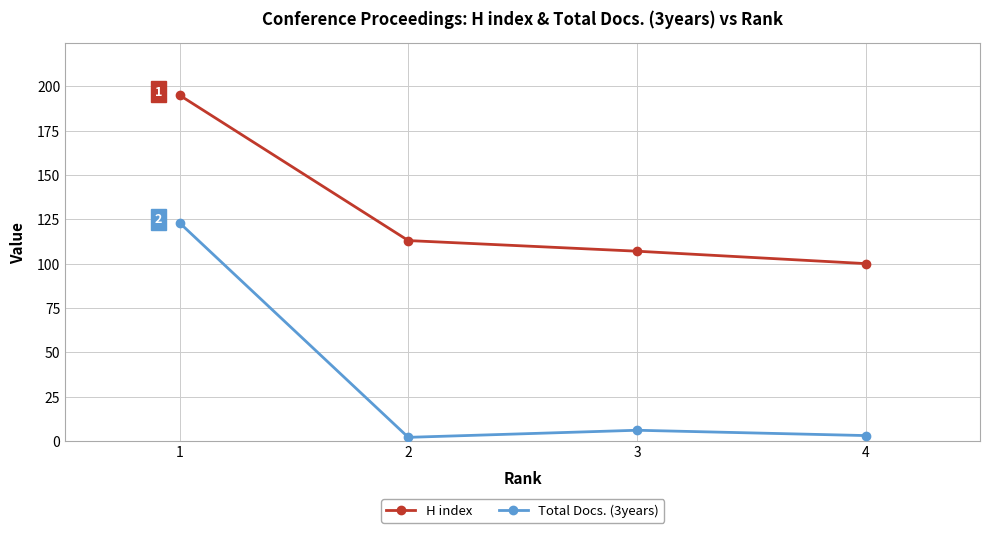

True or false: H index and Total Docs. (3years) cross at least once.

False